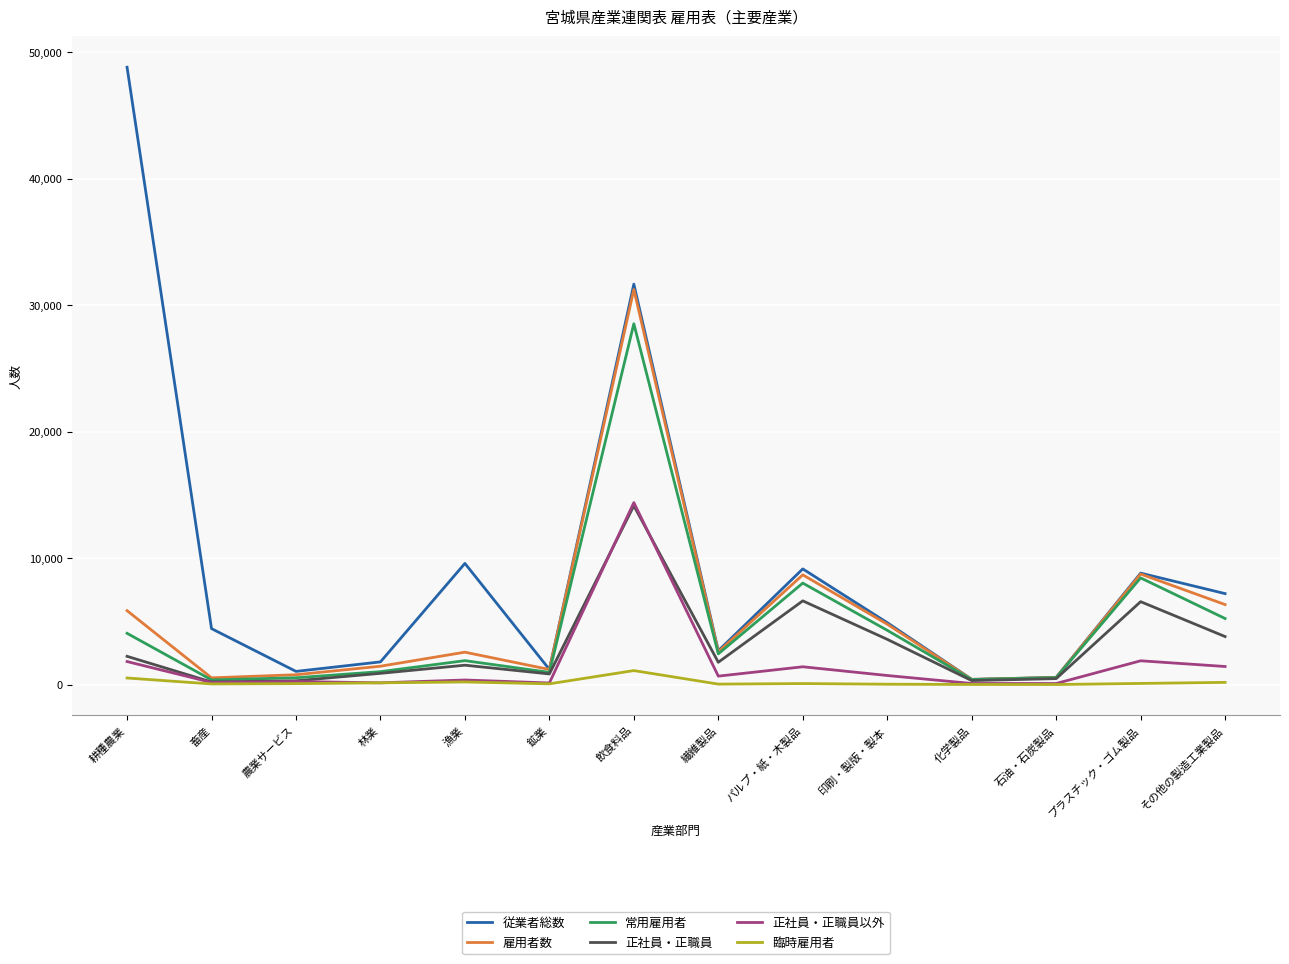

What is the maximum value for 正社員・正職員以外?

14384